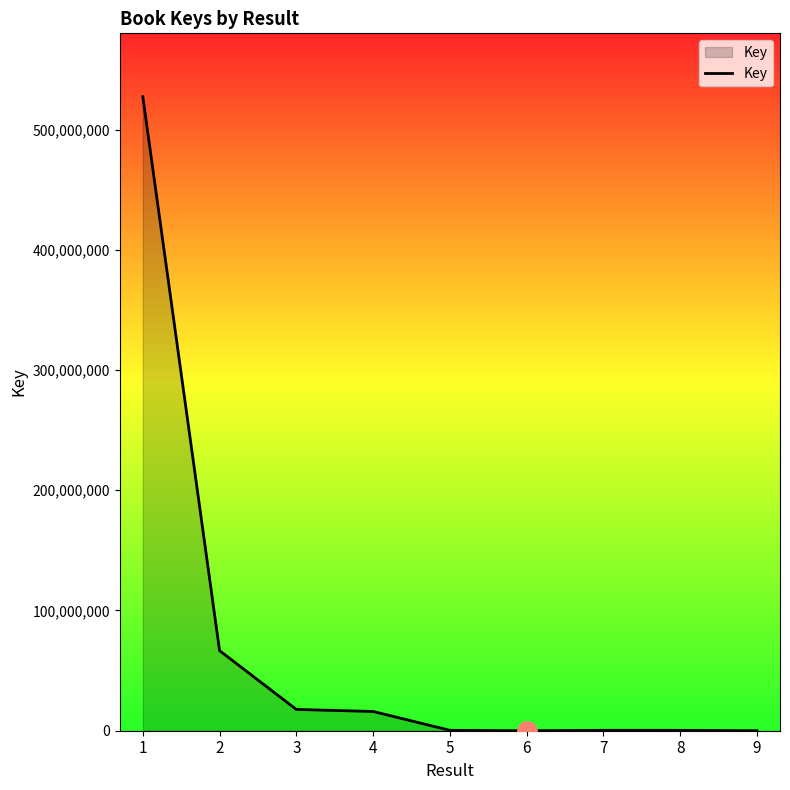

Count the number of categories in the chart.

9